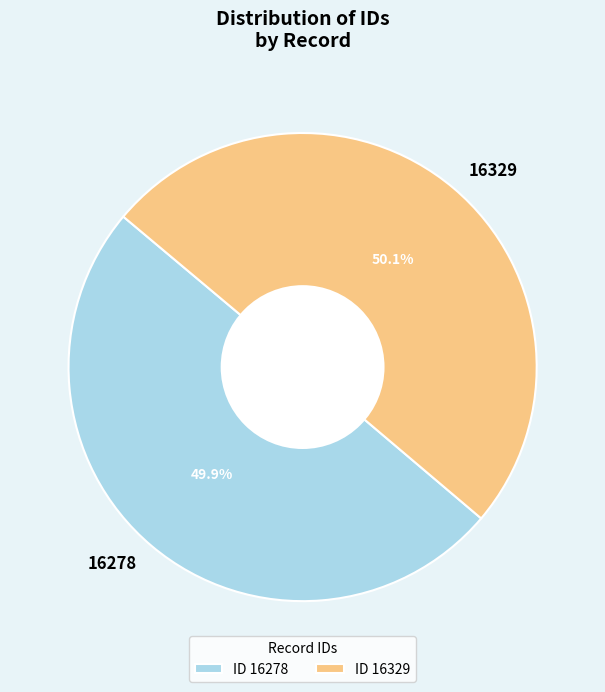

What is the ratio of the value at 16329 to the value at 16278?

1.0